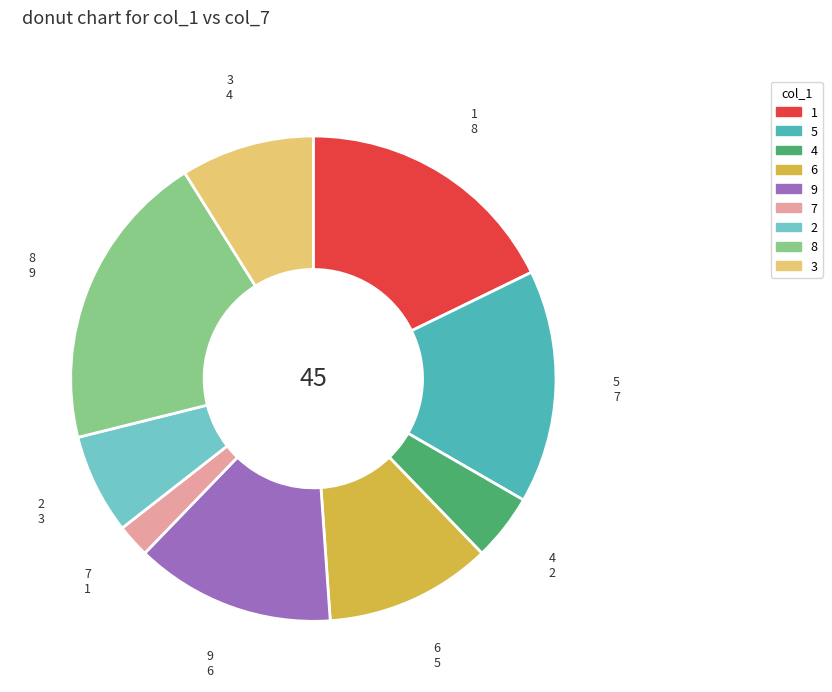

Between 4 and 9, which is larger?

9